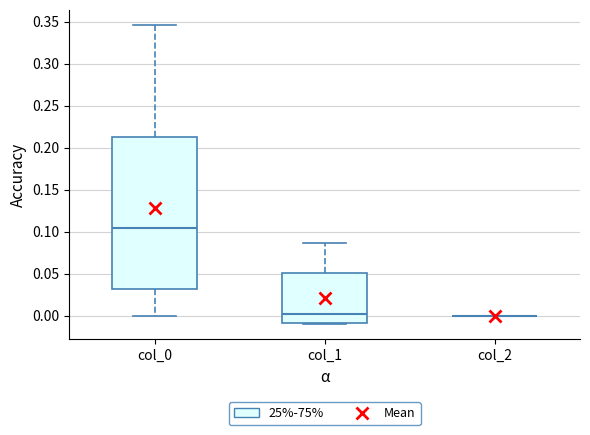

Reading left to right, transcribe this box plot: for each box, give where its median line is, the range the box spans, and where its two whiskers end, as read against the y-axis. The values are not printed on the chart, so give them approximately, as read against the axis.

col_0: median 0.105, box 0.030 to 0.210, whiskers 0.000 to 0.345
col_1: median 0.000, box -0.010 to 0.050, whiskers -0.010 (just below the box's lower edge) to 0.085
col_2: box collapsed to a line at 0.000, whiskers 0.000 to 0.000